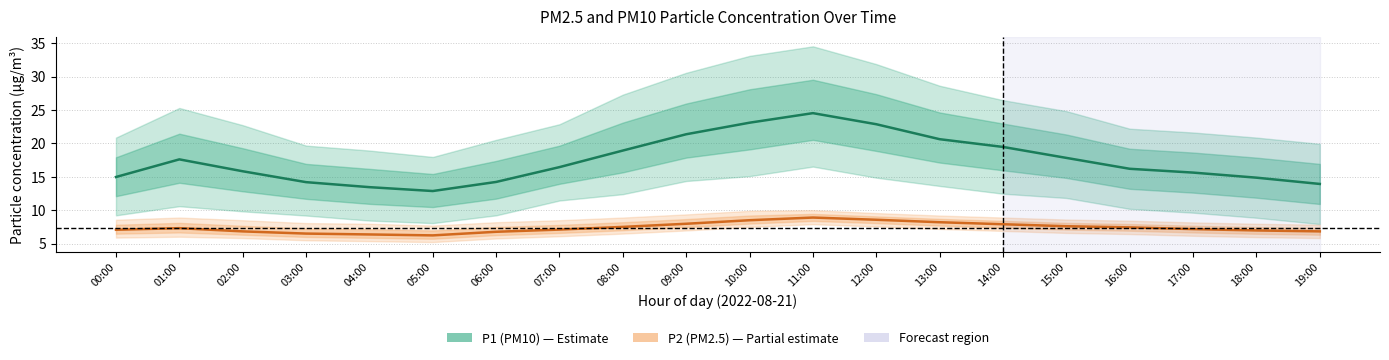

What is the minimum value shown in the chart?

6.2